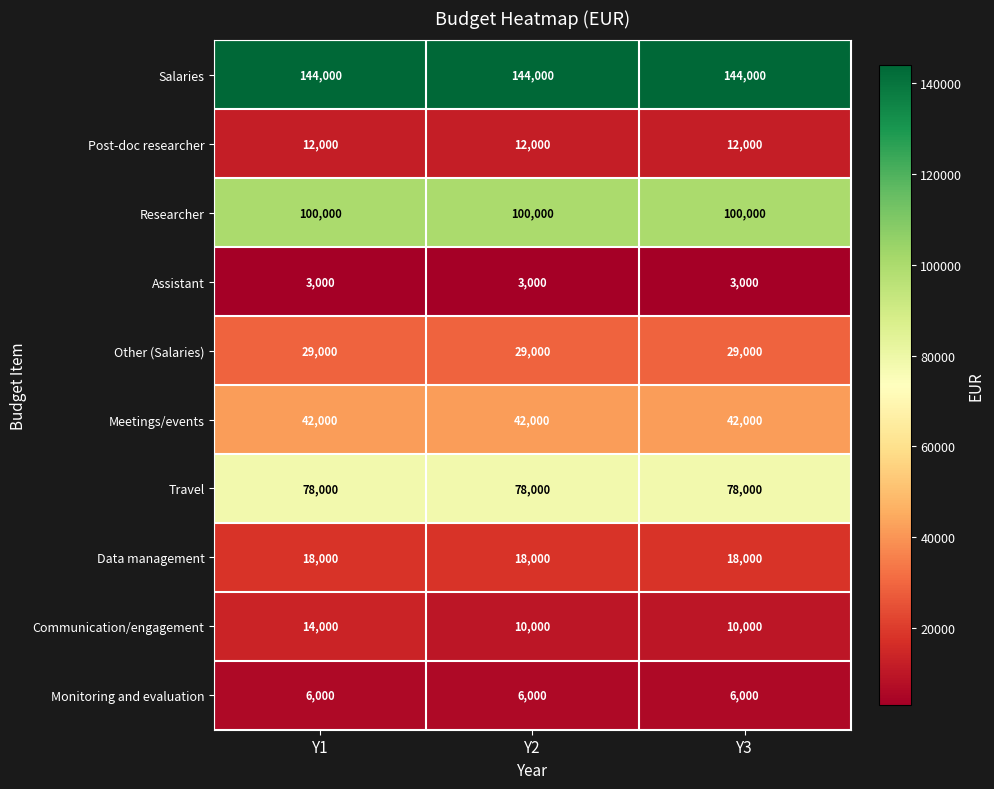

Reading left to right, what are all the values shown in this chart?

Salaries: 144000	144000	144000
Post-doc researcher: 12000	12000	12000
Researcher: 100000	100000	100000
Assistant: 3000	3000	3000
Other (Salaries): 29000	29000	29000
Meetings/events: 42000	42000	42000
Travel: 78000	78000	78000
Data management: 18000	18000	18000
Communication/engagement: 14000	10000	10000
Monitoring and evaluation: 6000	6000	6000